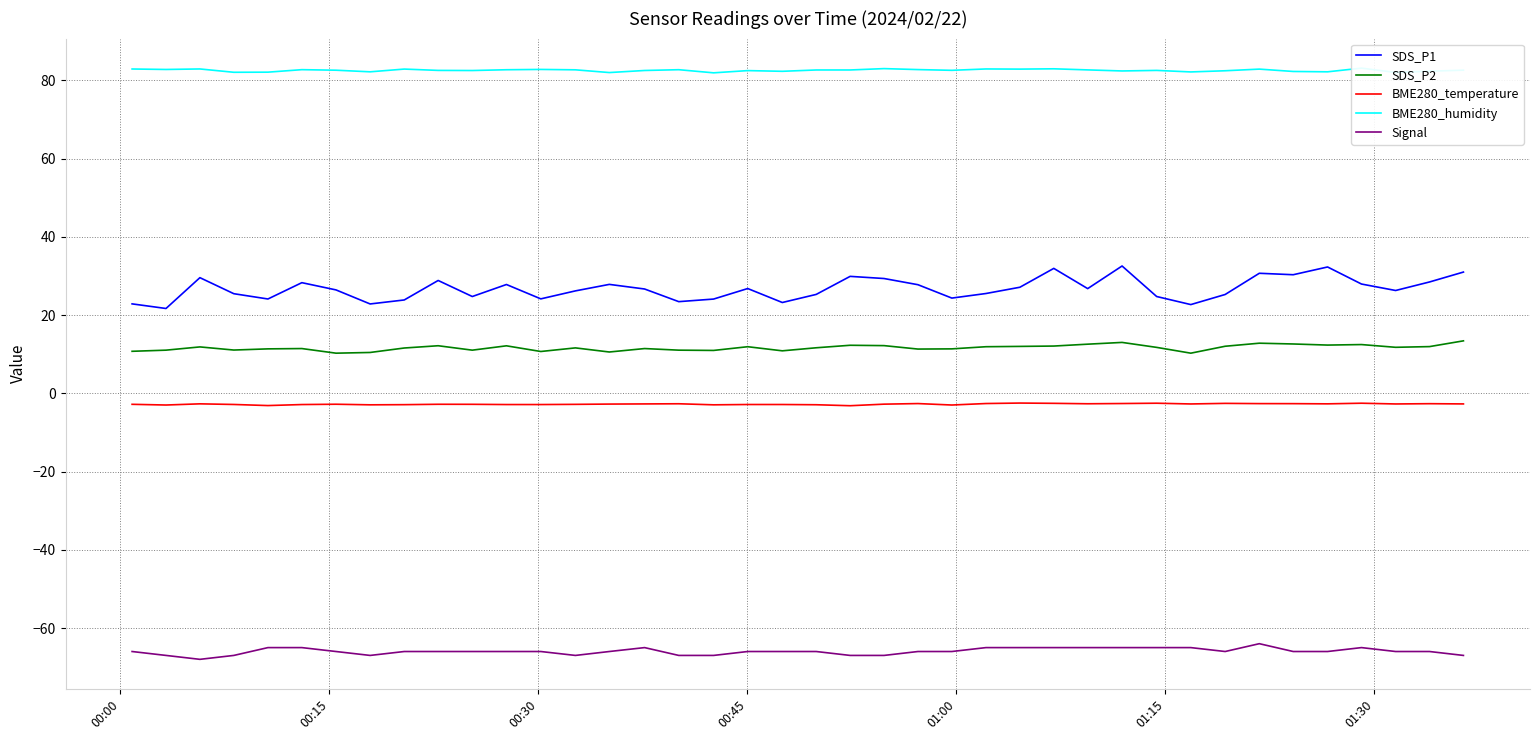

Count the number of categories in the chart.

40